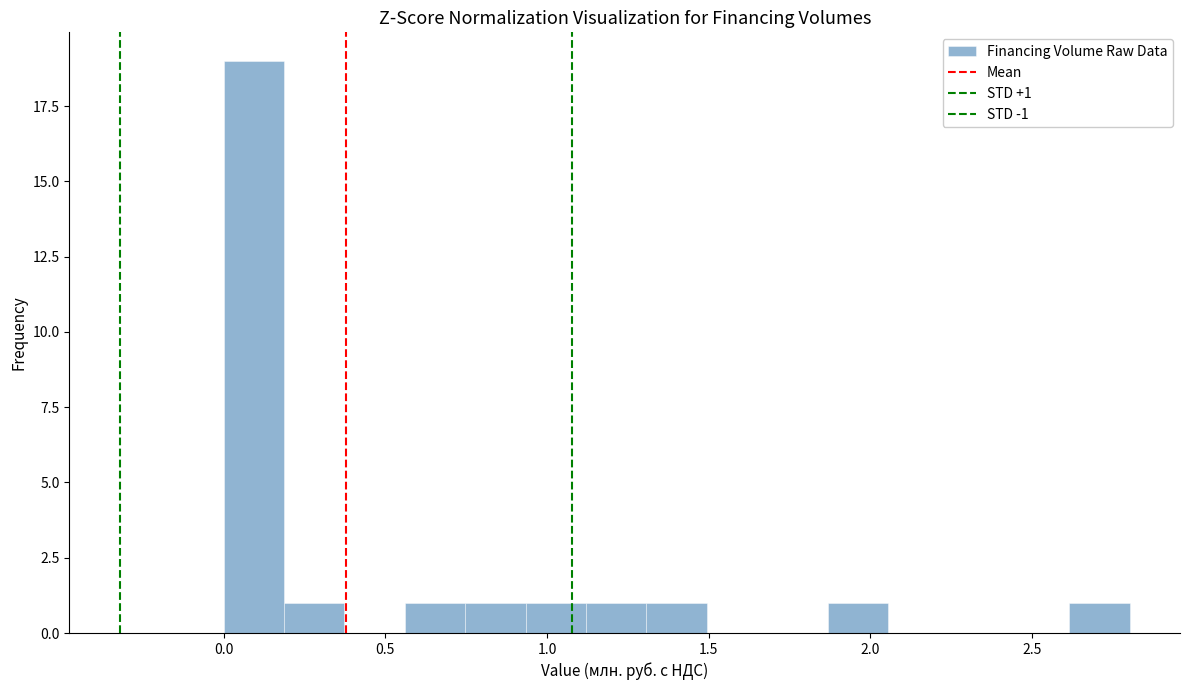

Read against the x-axis, roughly where is the centre of the tallest bar?

0.10